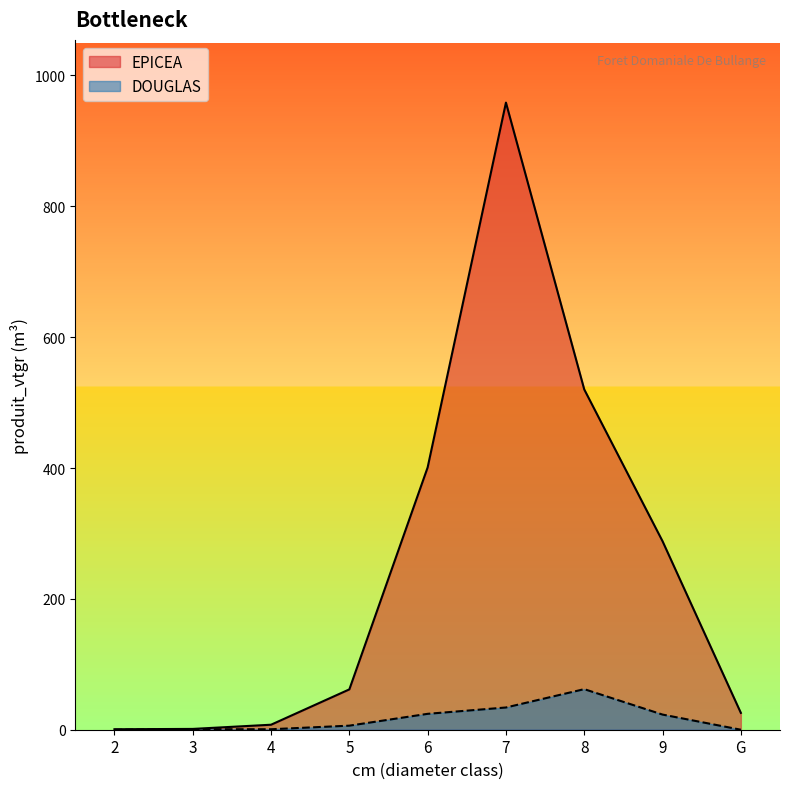

Reading left to right, transcribe all the data shown in this chart.

EPICEA: 2=0.7	3=1.2	4=7.6	5=61.7	6=400.9	7=958.5	8=520.1	9=288.1	G=25.7
DOUGLAS: 2=0.0	3=0.8	4=0.7	5=6.2	6=24.3	7=34.0	8=62.0	9=23.1	G=0.0